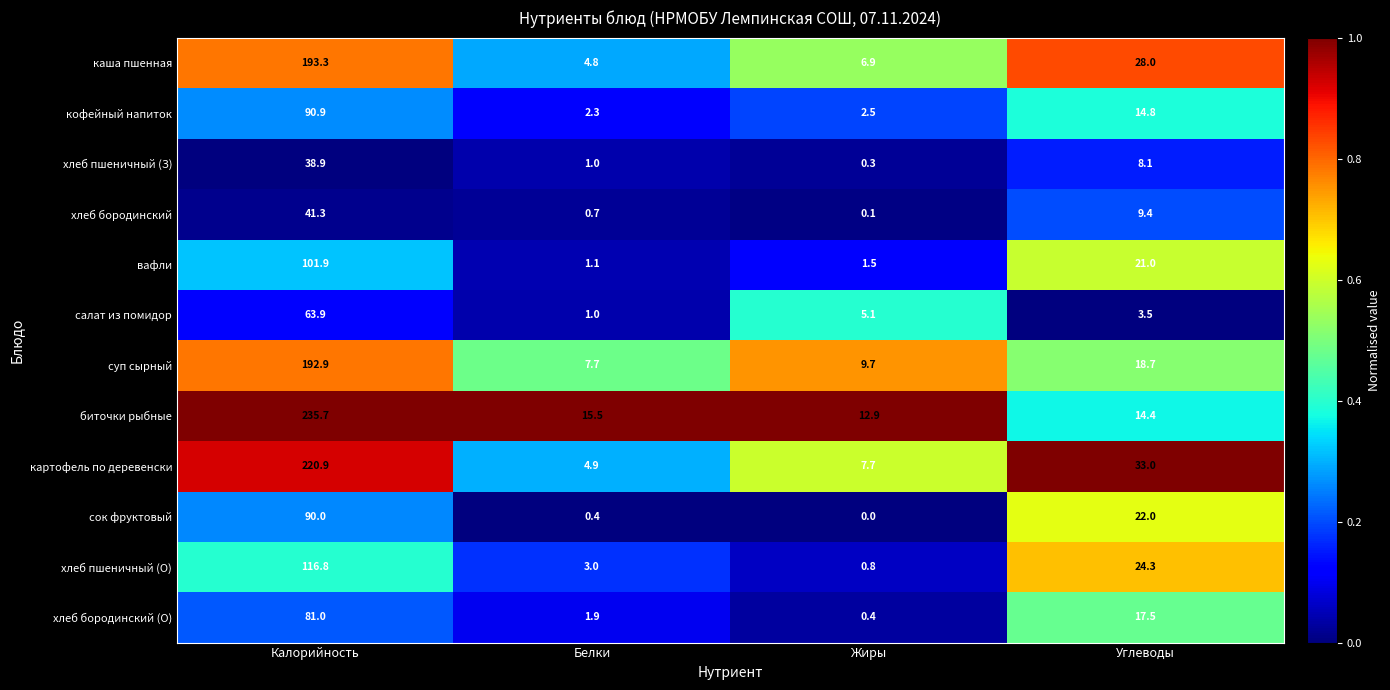

At how many categories does at least one series exceed 0?

4